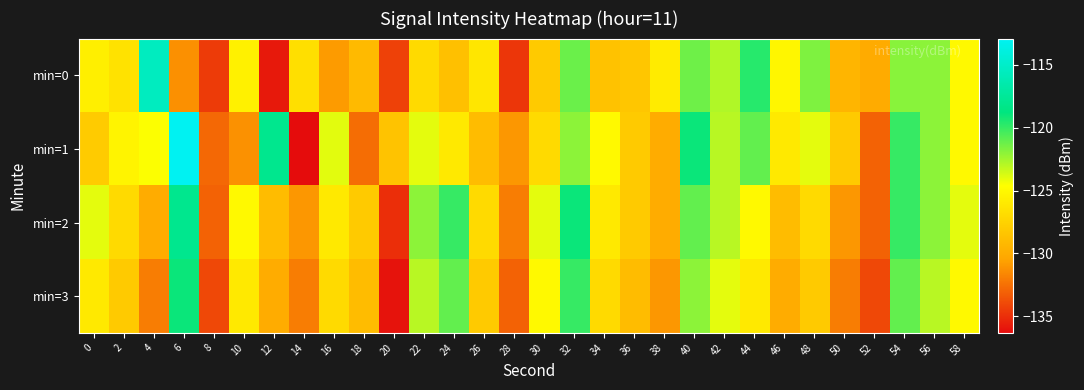

Which series changed the most between 6 and 54?

min=0